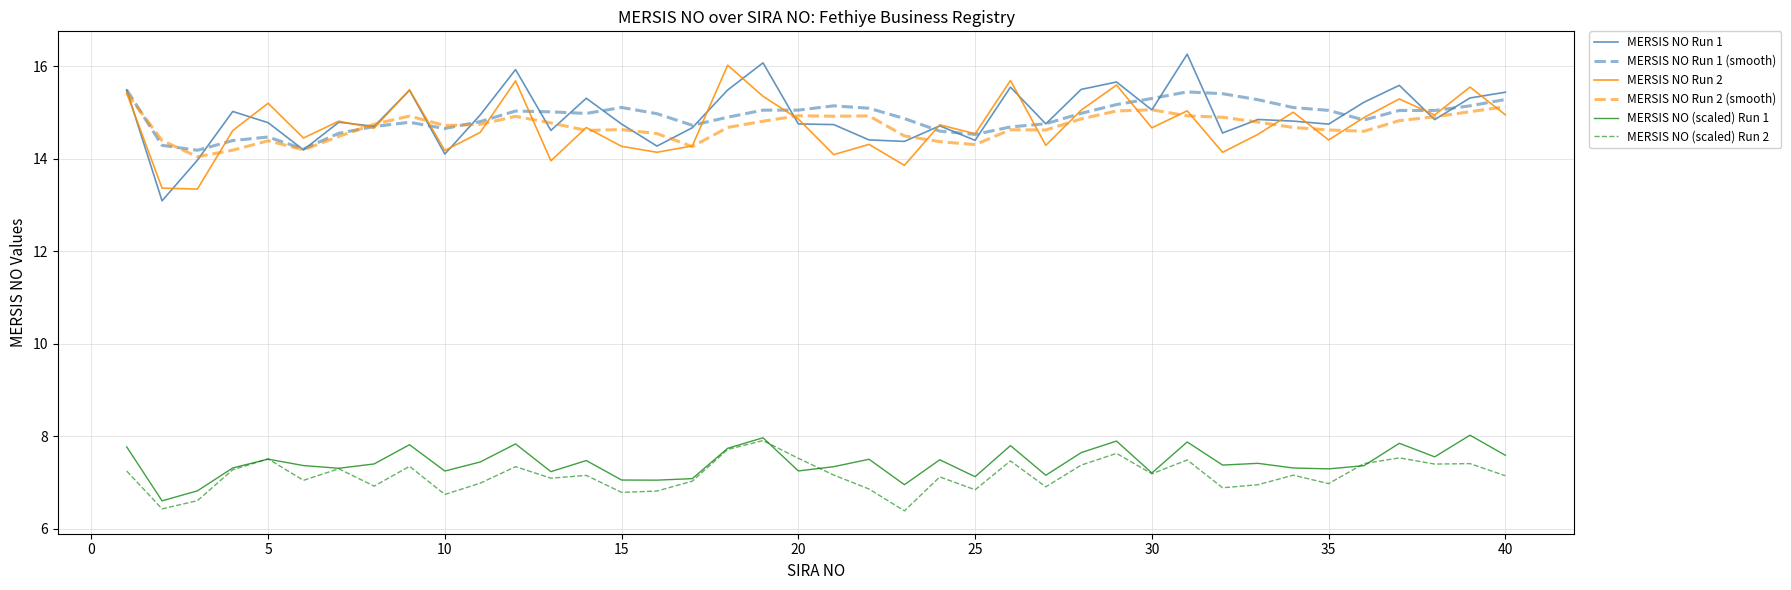

What is the greatest value displayed?

16.3